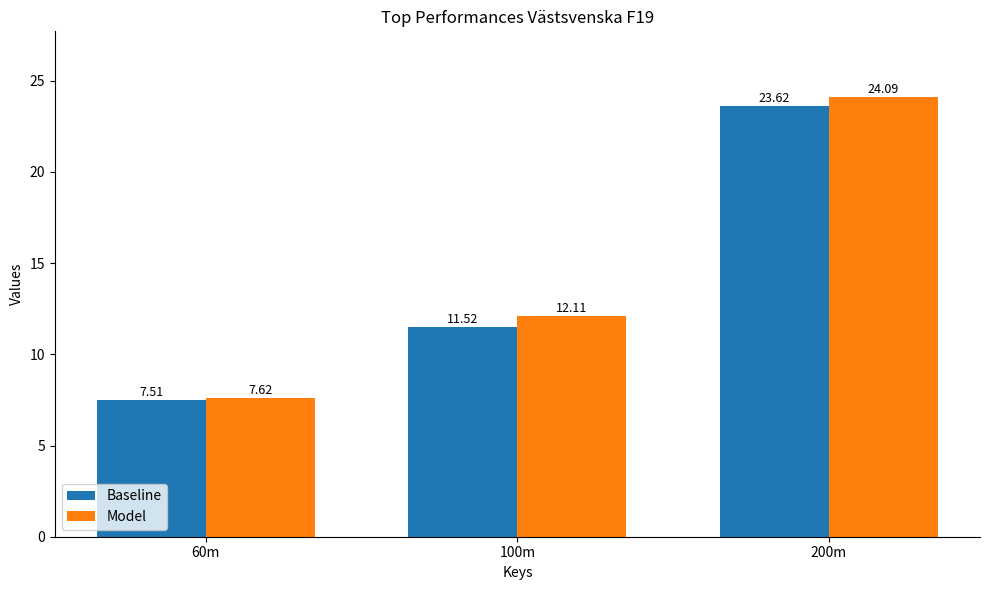

What is the value of the Baseline bar at the 2nd from the left?

11.5